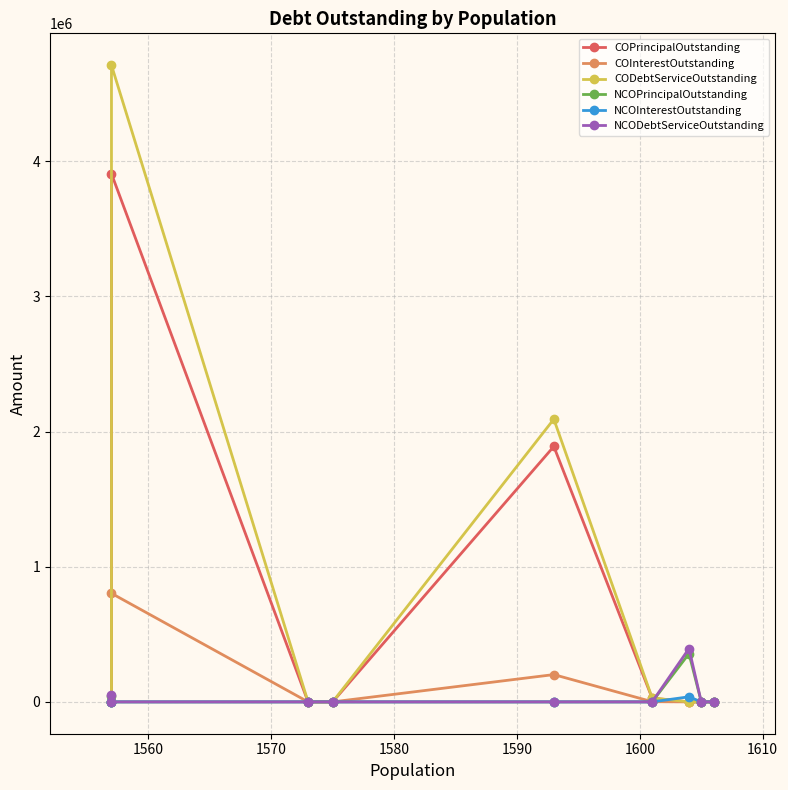

Which series has the largest range (max minus min)?

CODebtServiceOutstanding